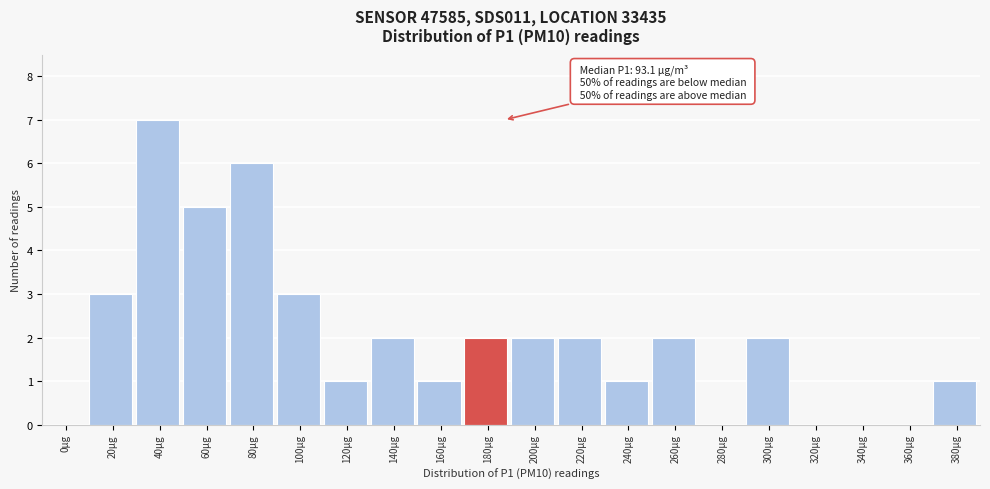

Reading left to right, list all the values displayed in this chart.

0µg=0	20µg=3	40µg=7	60µg=5	80µg=6	100µg=3	120µg=1	140µg=2	160µg=1	180µg=2	200µg=2	220µg=2	240µg=1	260µg=2	280µg=0	300µg=2	320µg=0	340µg=0	360µg=0	380µg=1